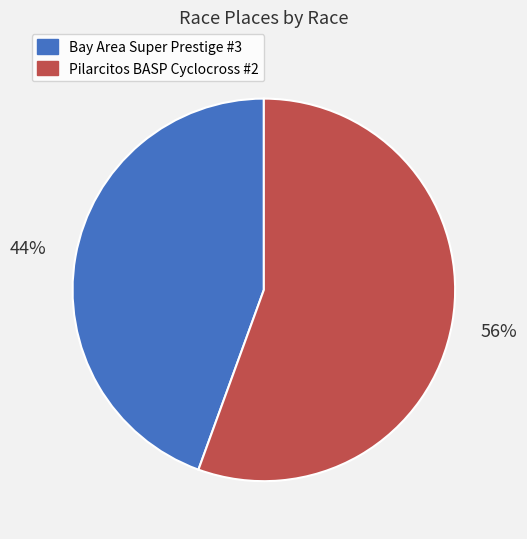

What percentage is the Bay Area Super Prestige #3 slice, to the nearest percent?

44%